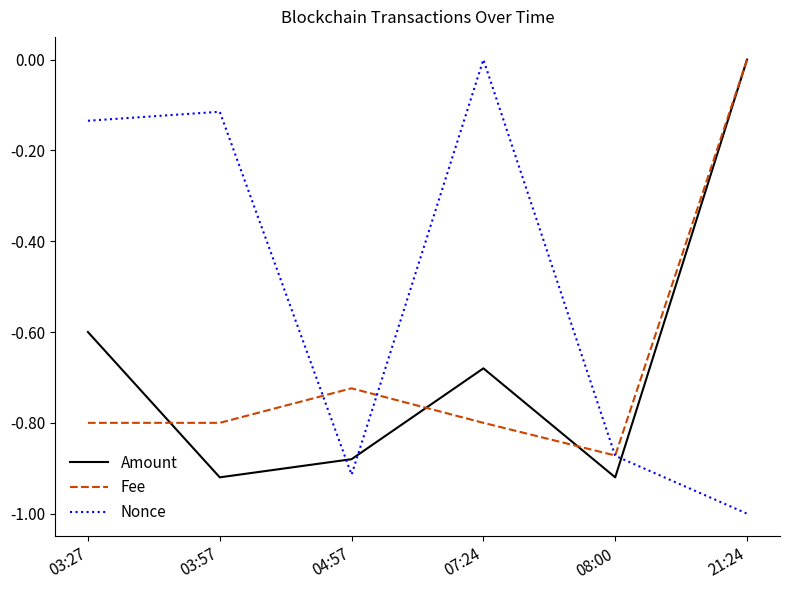

Which series has the largest range (max minus min)?

Nonce